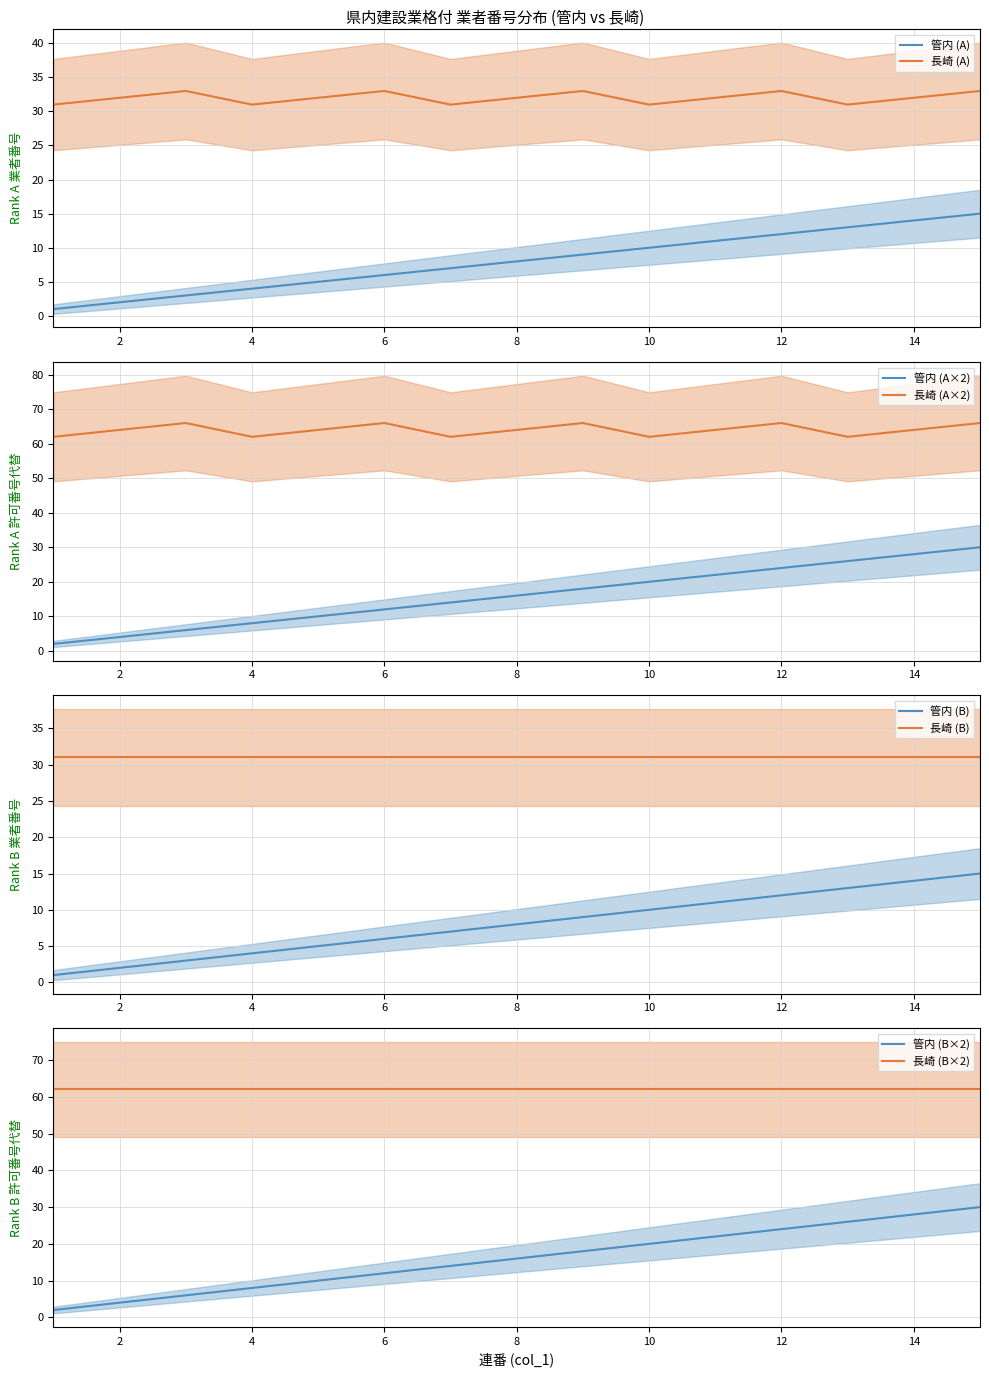

Read the Rank B (管内) value at 12.

24